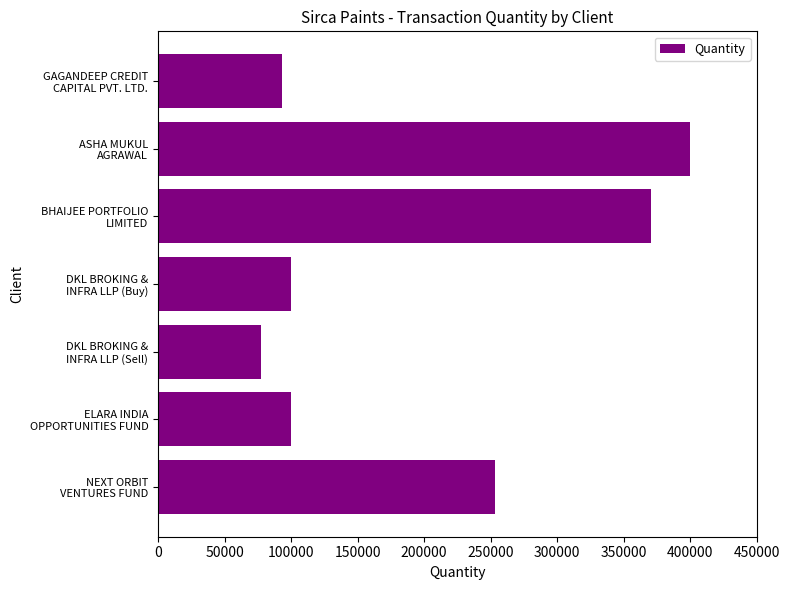

Reading top to bottom, extract all data points from this chart.

92800	400000	370400	100000	77600	100000	253600